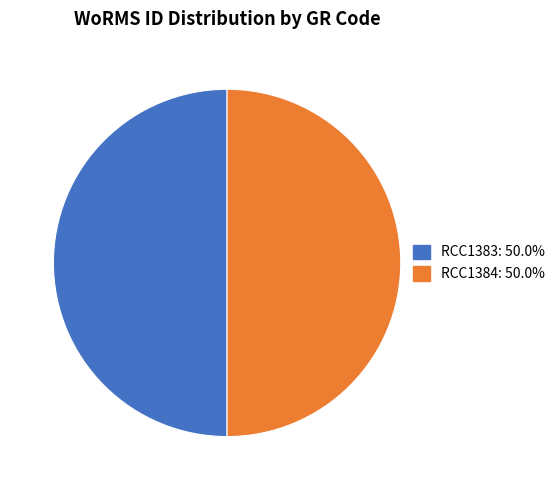

Approximately how many times larger is the value at RCC1384 compared to RCC1383?

1.0